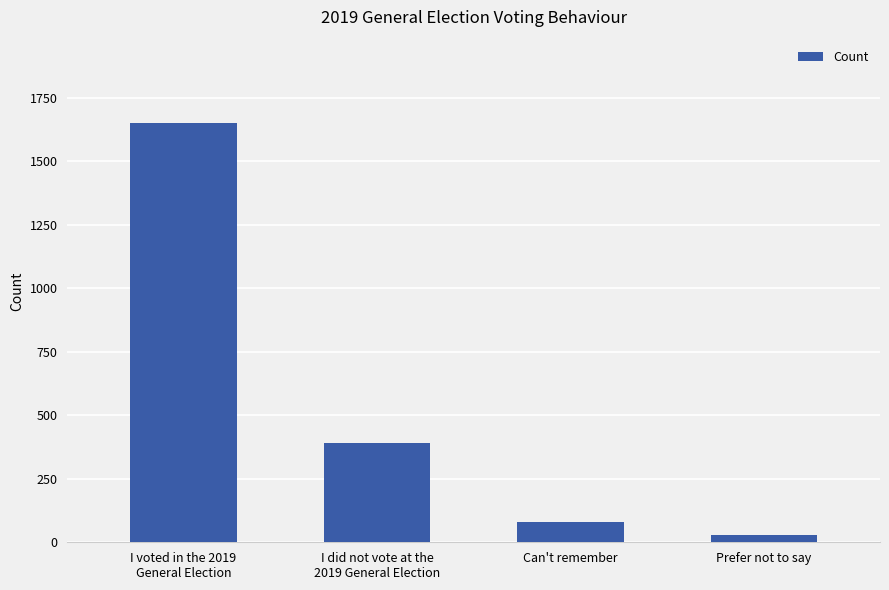

How many bars are there in total?

4